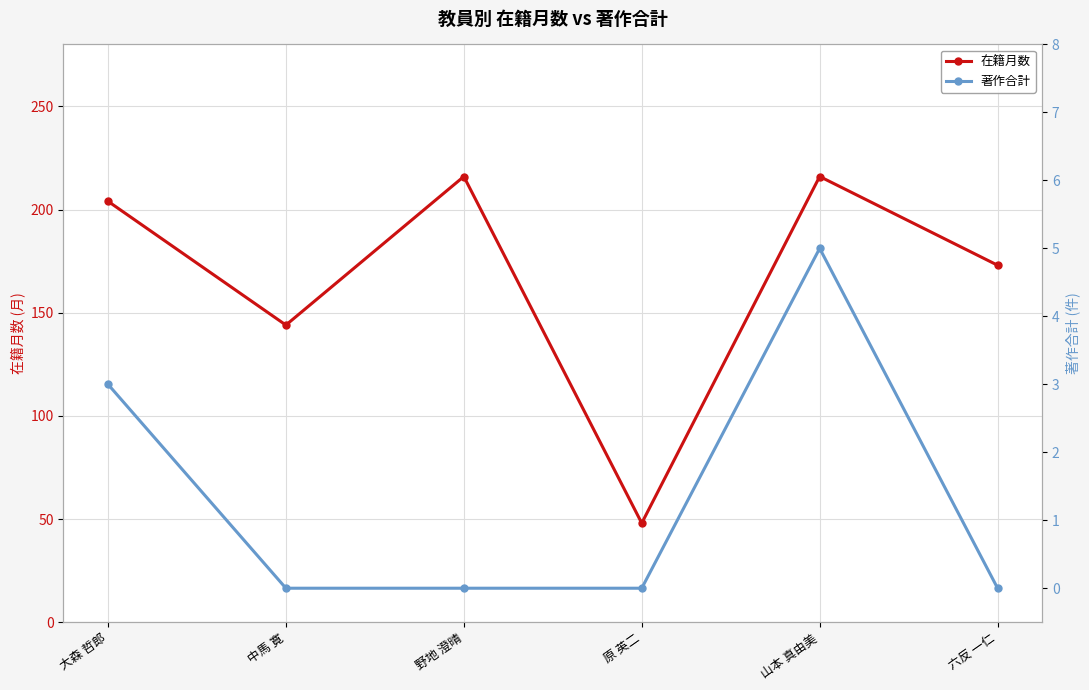

Where is the first local maximum for 在籍月数?

野地 澄晴